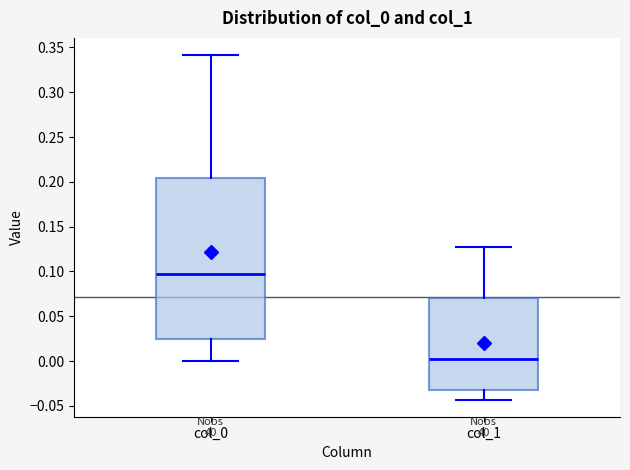

Where does the lower whisker of the box for col_1 end on the y-axis? The values are not printed on the chart, so give them approximately, as read against the axis.

-0.045